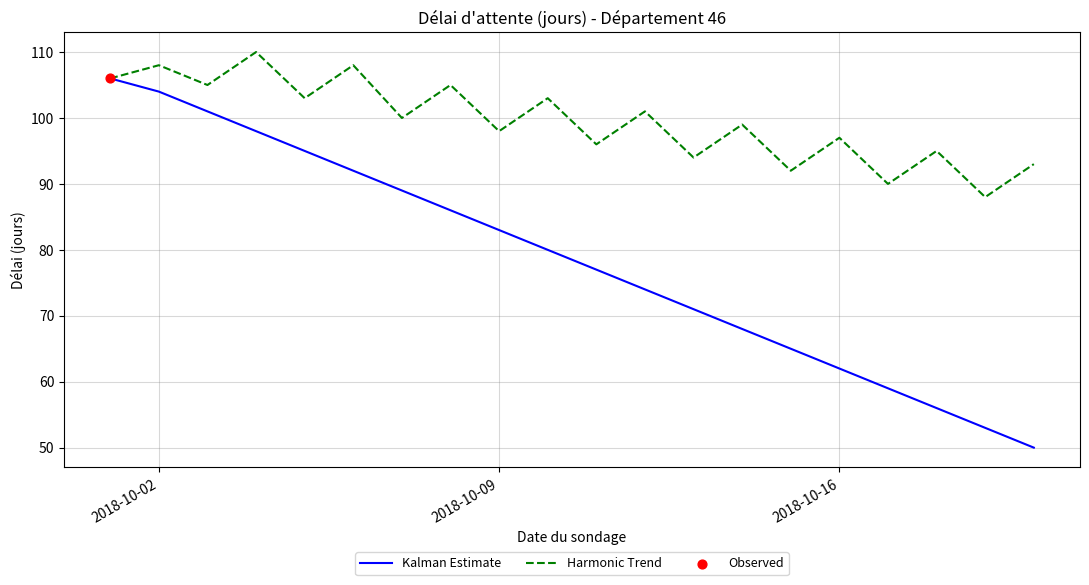

Which series has the widest spread of values?

Kalman Estimate